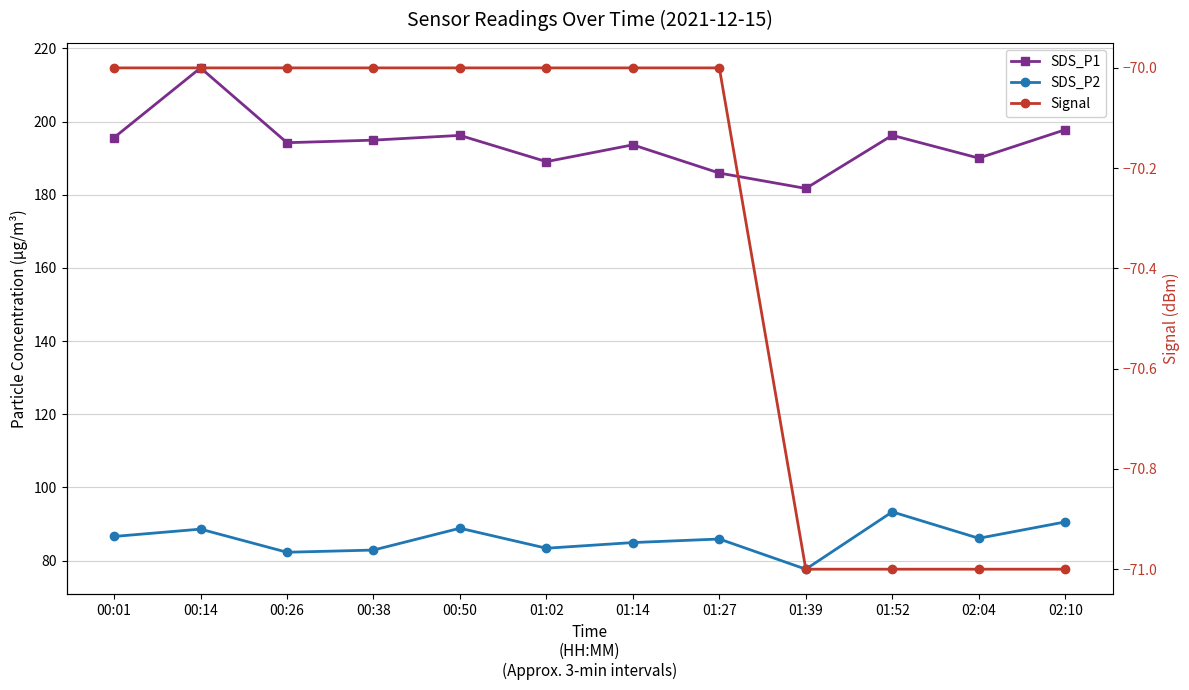

Reading left to right, transcribe all the data shown in this chart.

SDS_P1: 195.6	214.7	194.2	194.9	196.2	189.1	193.7	185.9	181.7	196.2	190.0	197.8
SDS_P2: 86.6	88.6	82.3	82.9	88.8	83.4	84.9	85.9	77.7	93.3	86.1	90.6
Signal: -70.0	-70.0	-70.0	-70.0	-70.0	-70.0	-70.0	-70.0	-71.0	-71.0	-71.0	-71.0